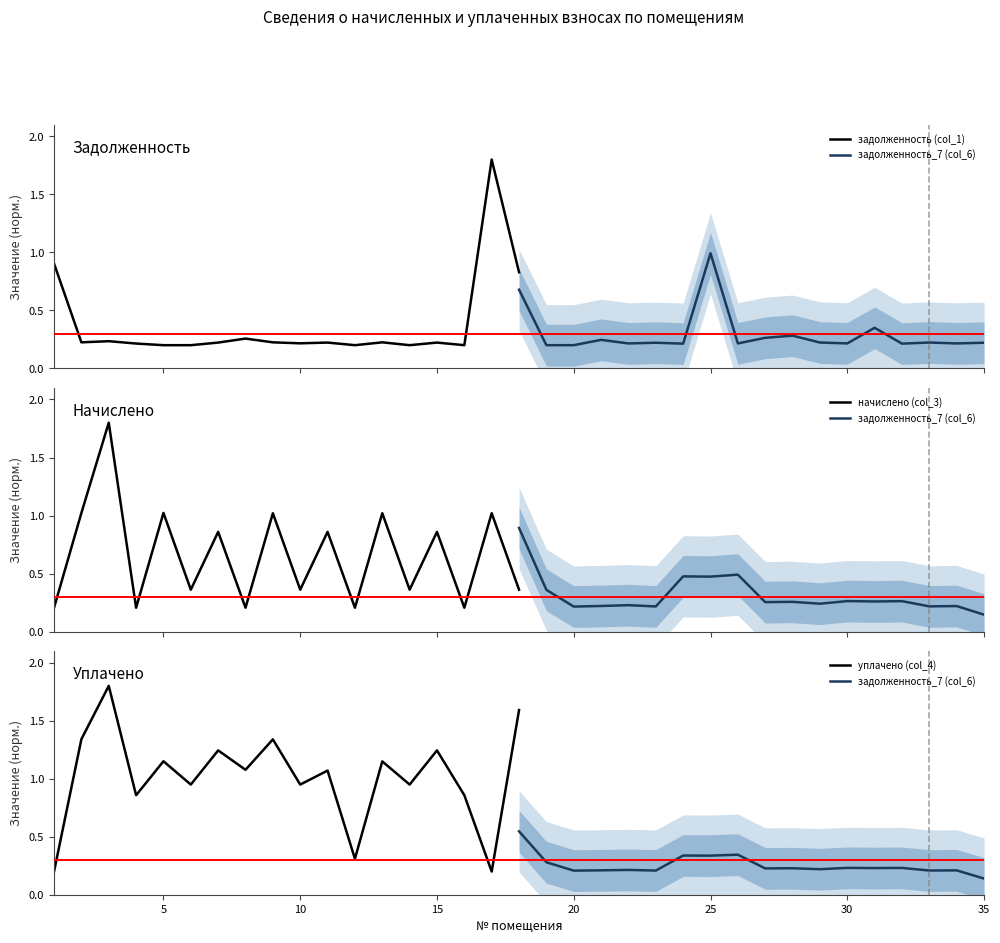

What is the sum of all задолженность_7 (col_6) values?

4.6